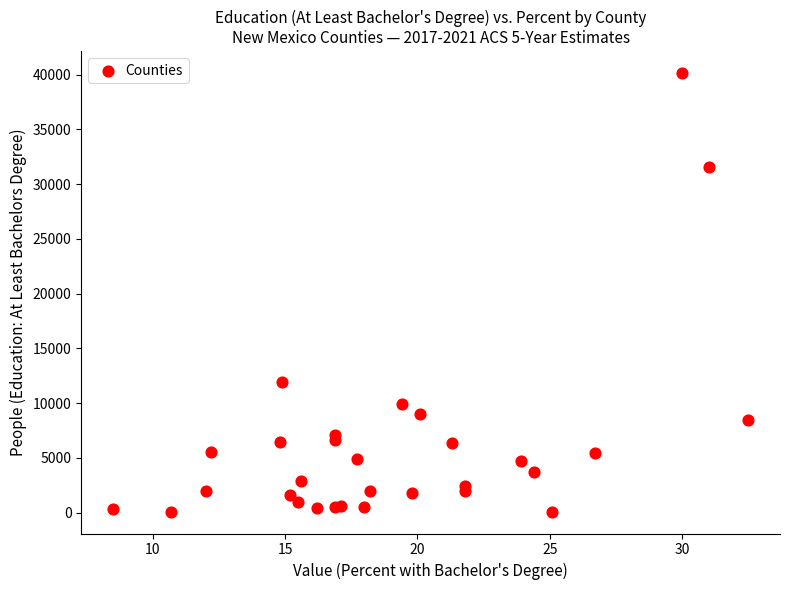

What Y value in the scatter plot is closest to 20121?

11944